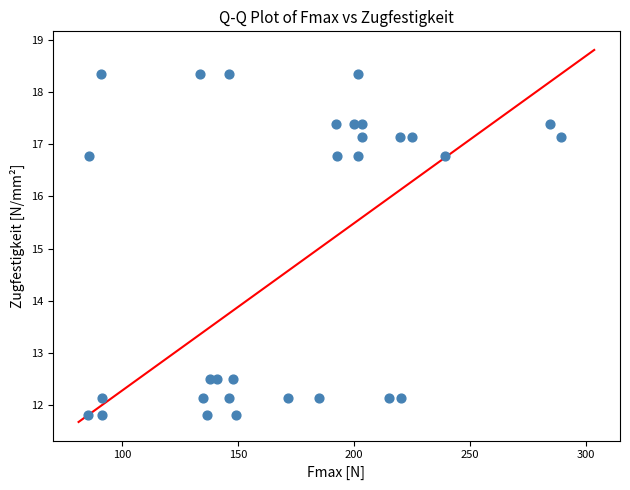

What is the range of X values (max minus min)?

203.9